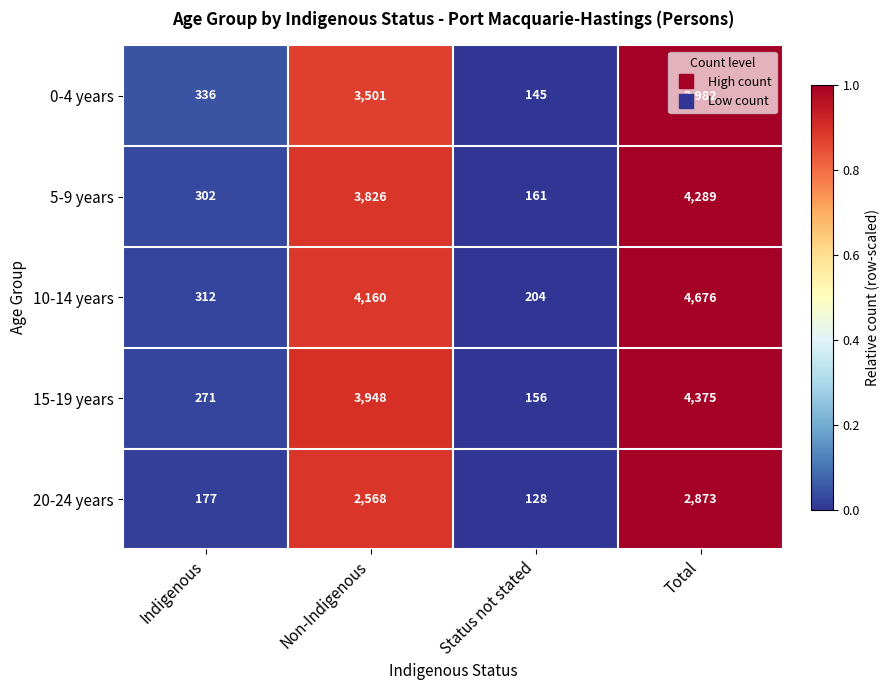

How many series are shown in this chart?

5